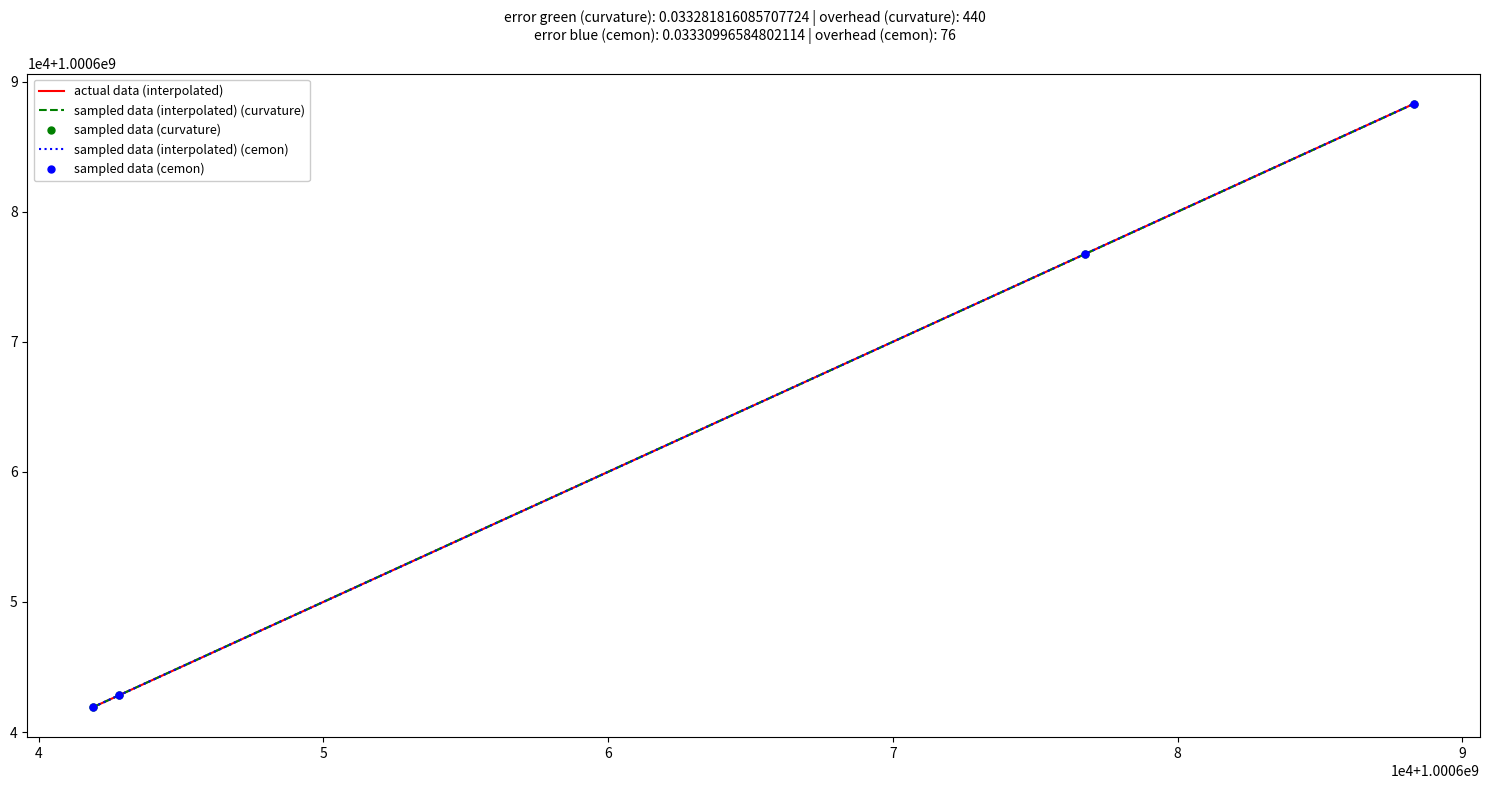

Is this an area chart (filled region under the line)?

No